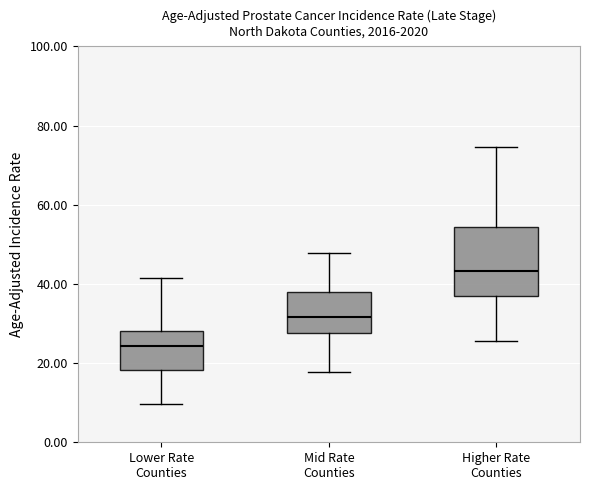

Which box's median line is the highest?

Higher Rate Counties